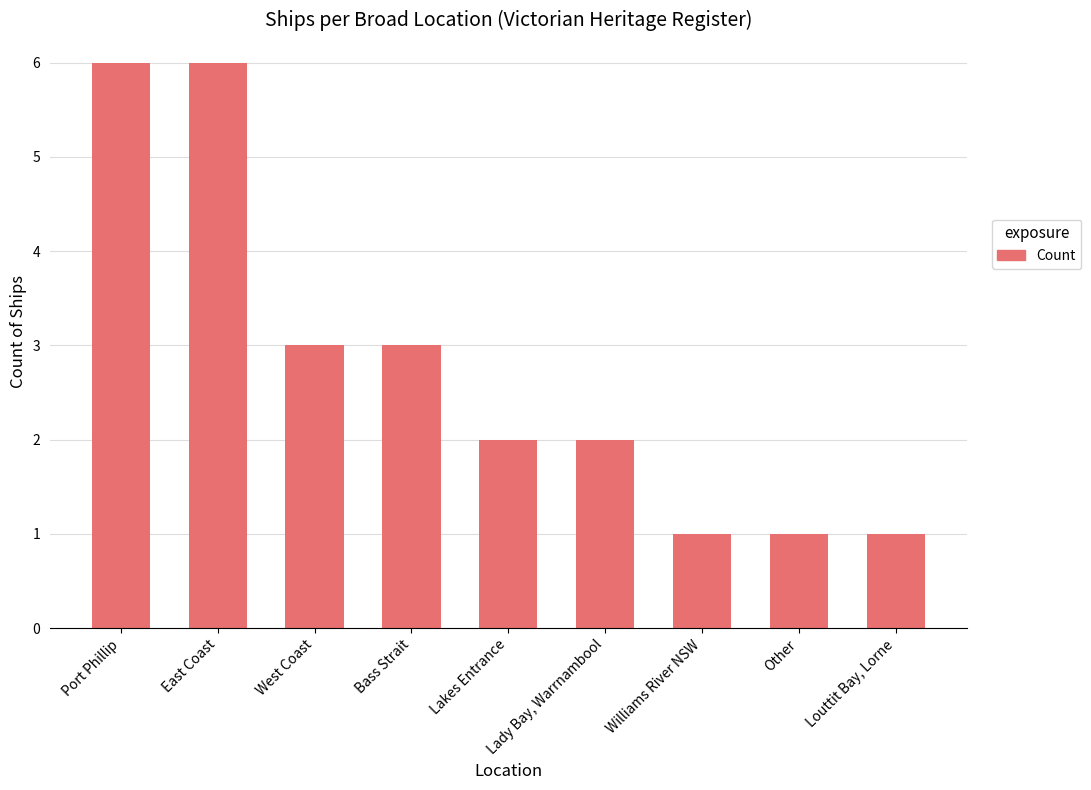

What is the average value?

3